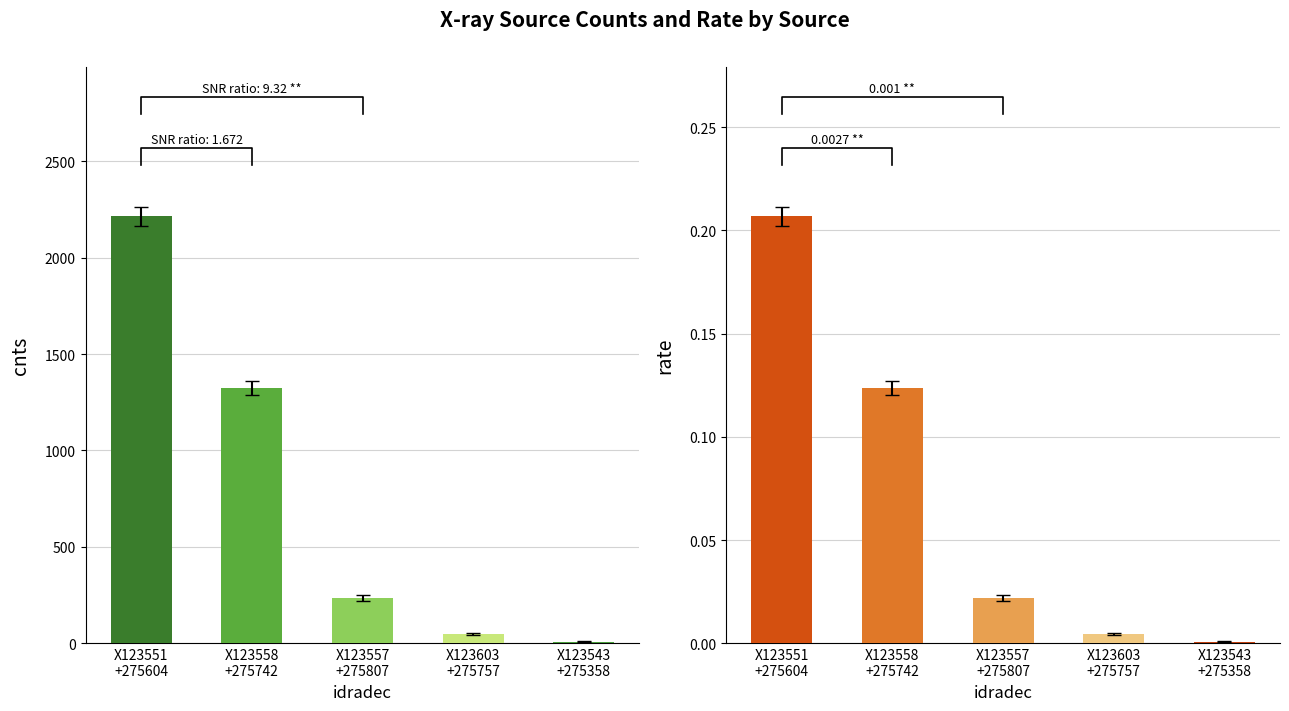

What is the difference between the second highest and minimum values in the cnts series?

1315.1